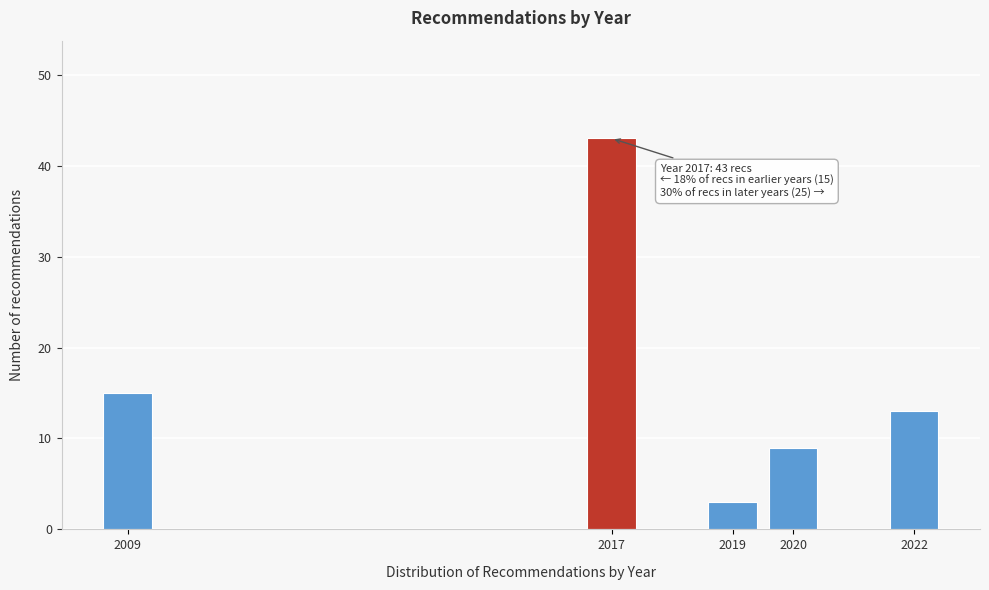

Reading left to right, list all the values displayed in this chart.

2009=15	2017=43	2019=3	2020=9	2022=13